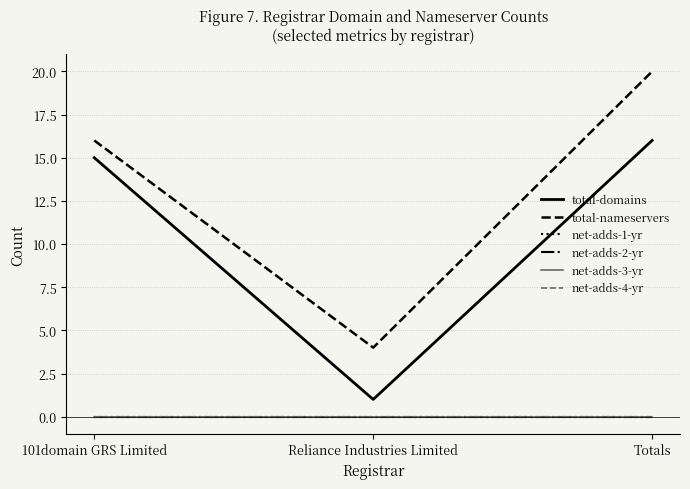

At which category does the chart reach its minimum across all series?

101domain GRS Limited